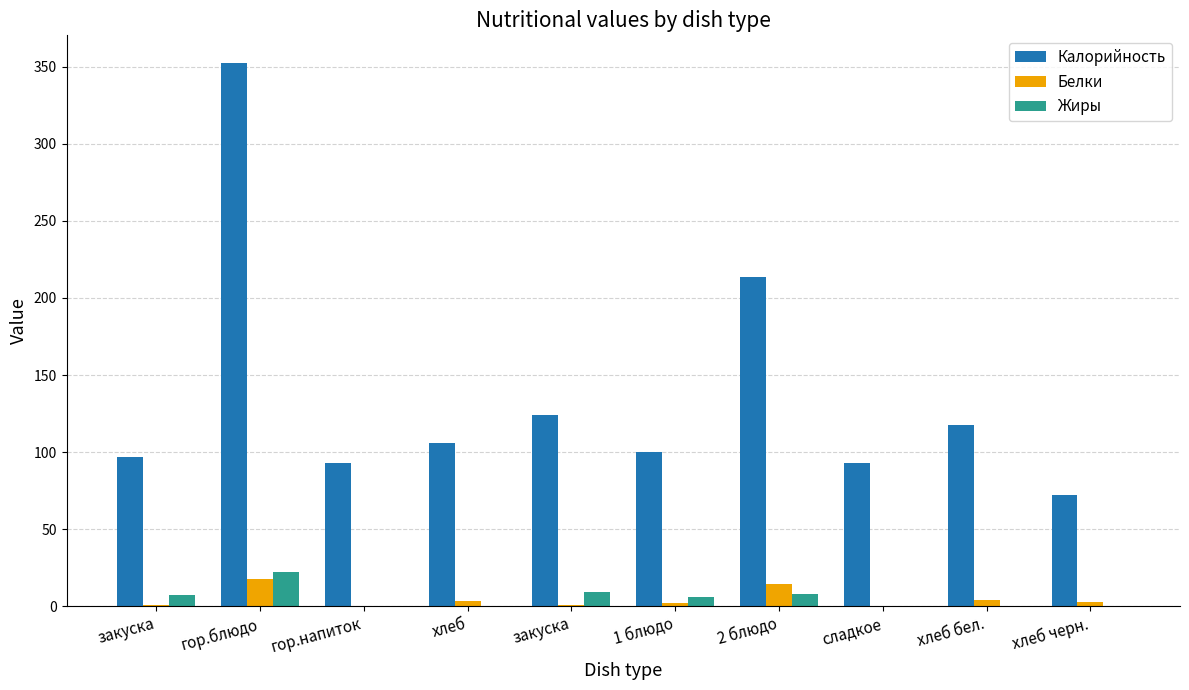

How many groups of bars are there?

10